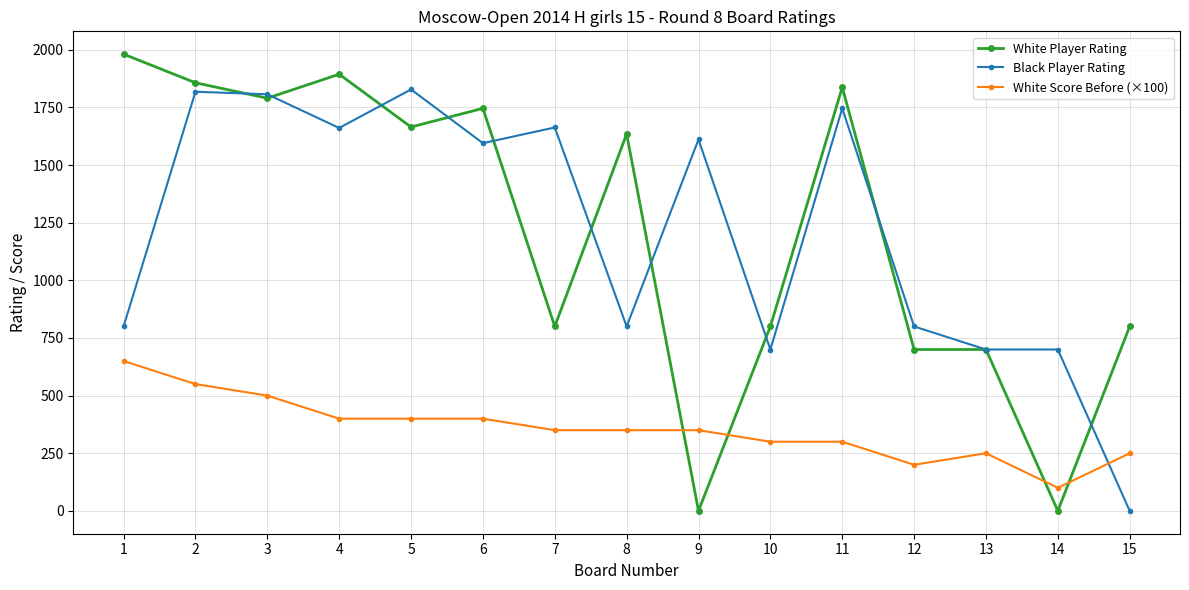

Between 1 and 11, which series saw the biggest shift?

Black Player Rating